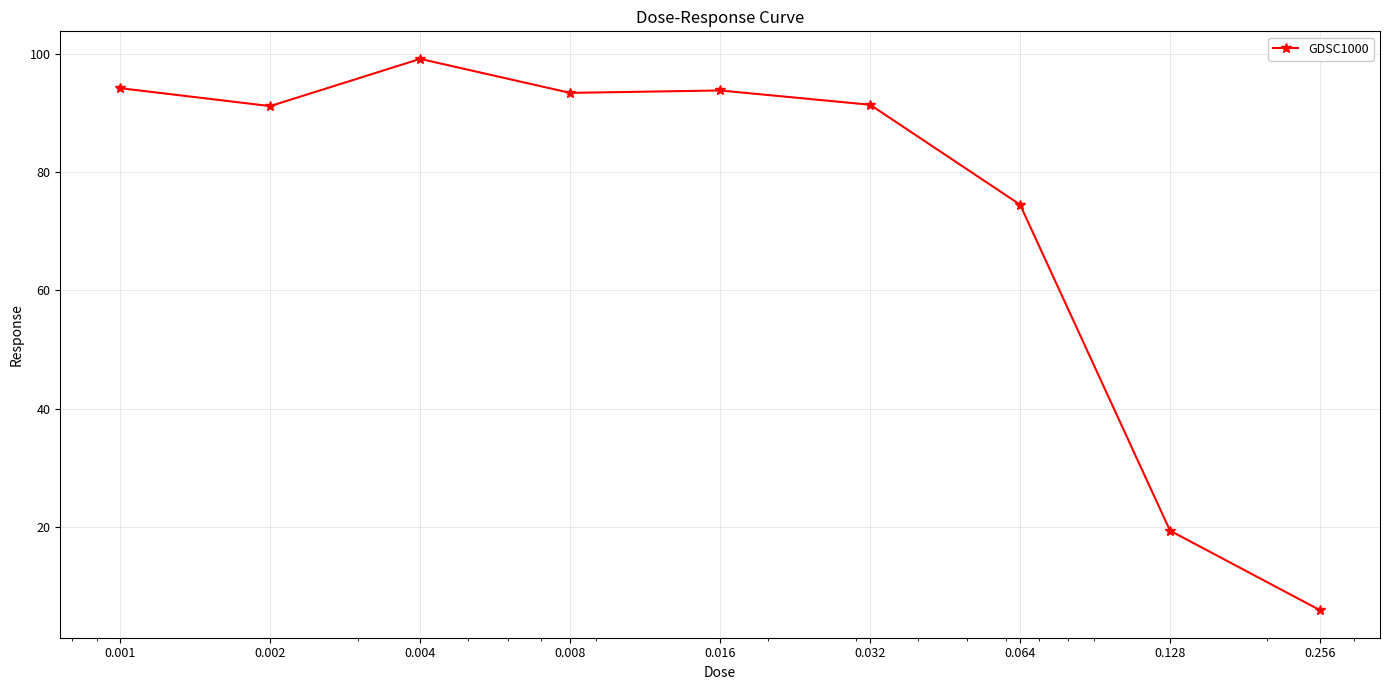

What is the difference between the maximum and second lowest values?

79.7